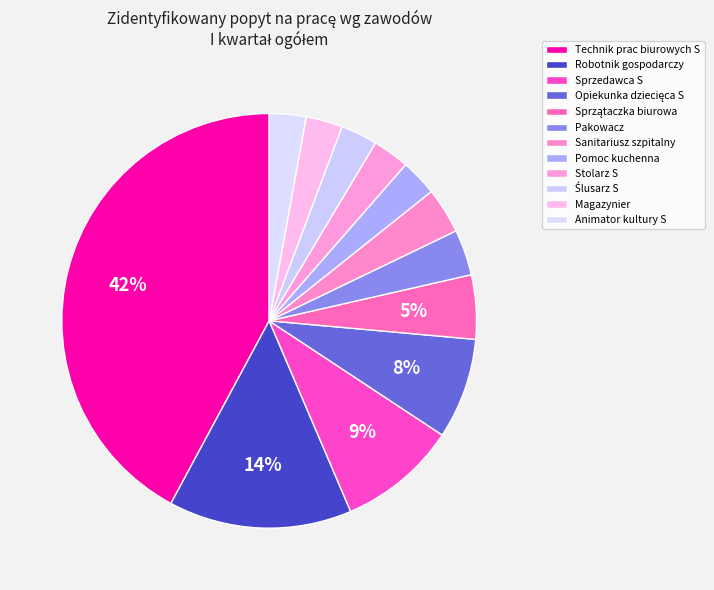

Does Sprzątaczka biurowa represent more than half of the total?

No